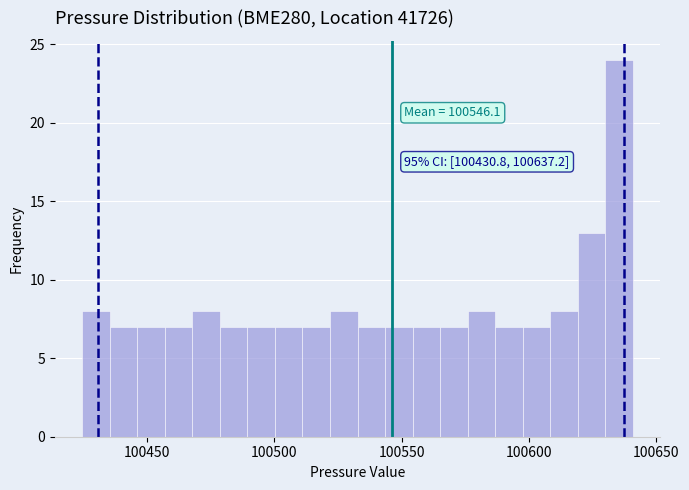

Read against the x-axis, roughly where is the centre of the tallest bar?

100635